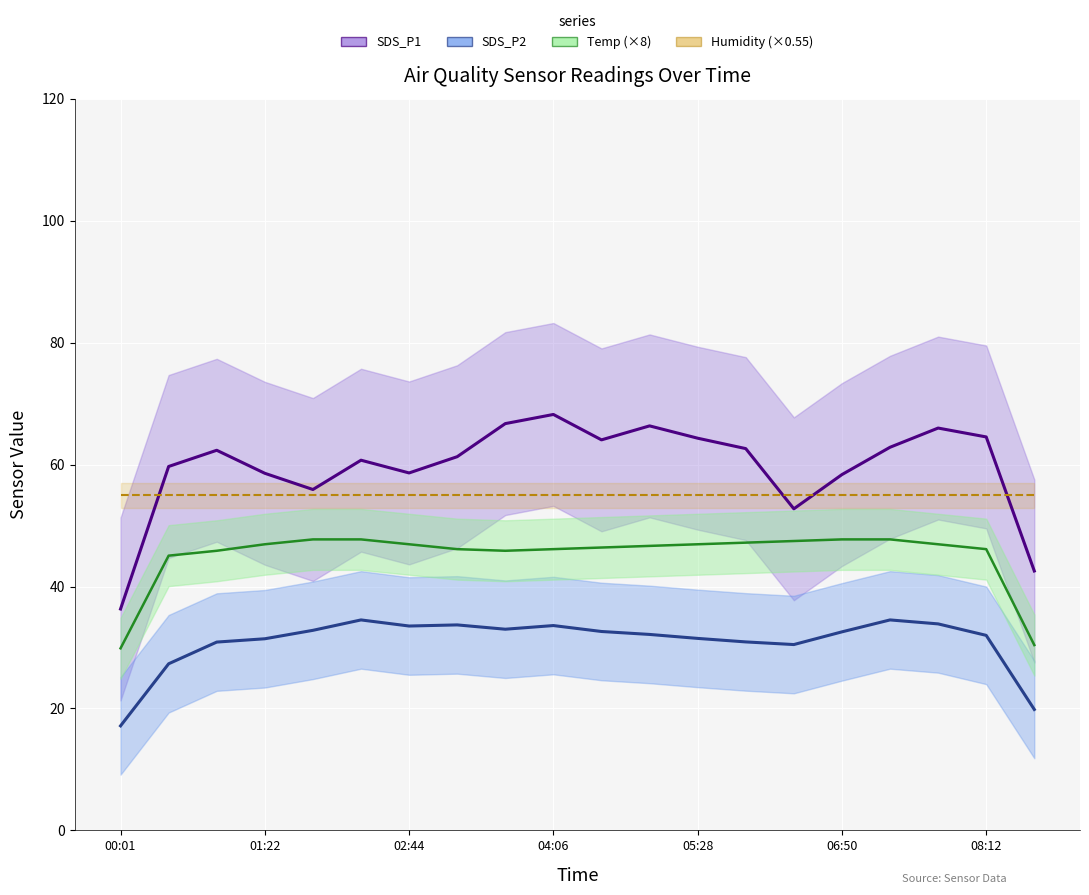

True or false: SDS_P2 and Humidity (×0.55) cross at least once.

False